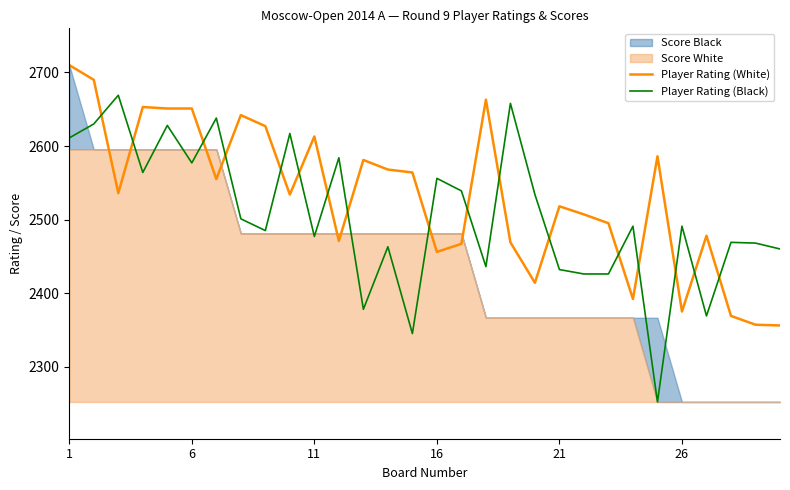

Does the chart have visible grid lines?

No